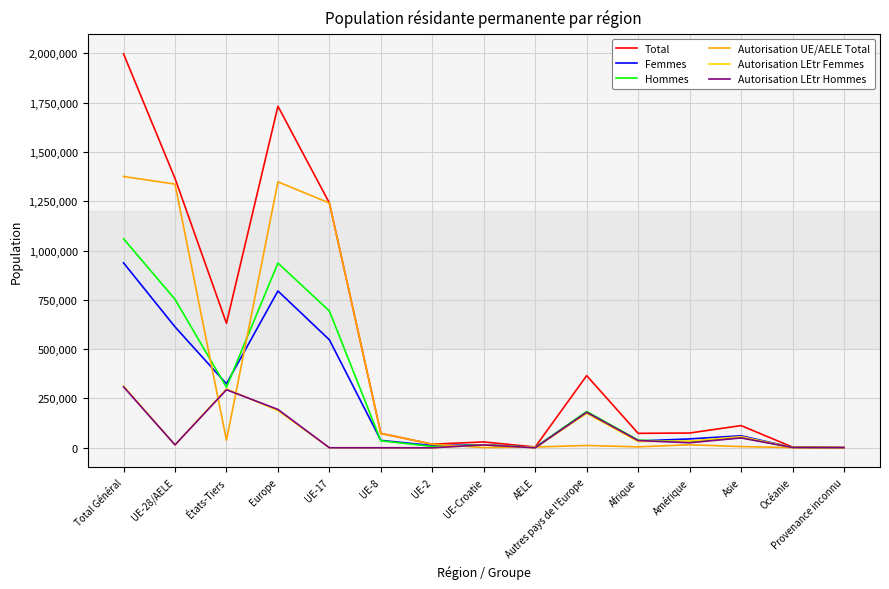

What is the total value across all series at Afrique?

219783